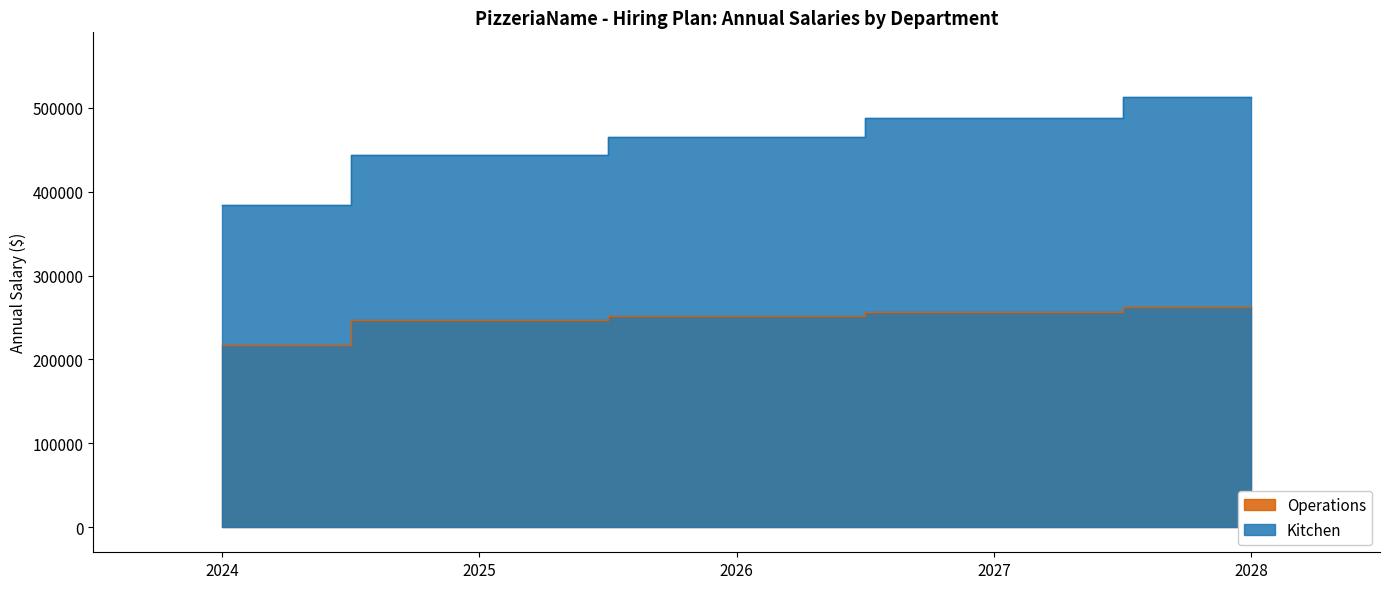

True or false: Operations has more than 1 interior local peaks.

False